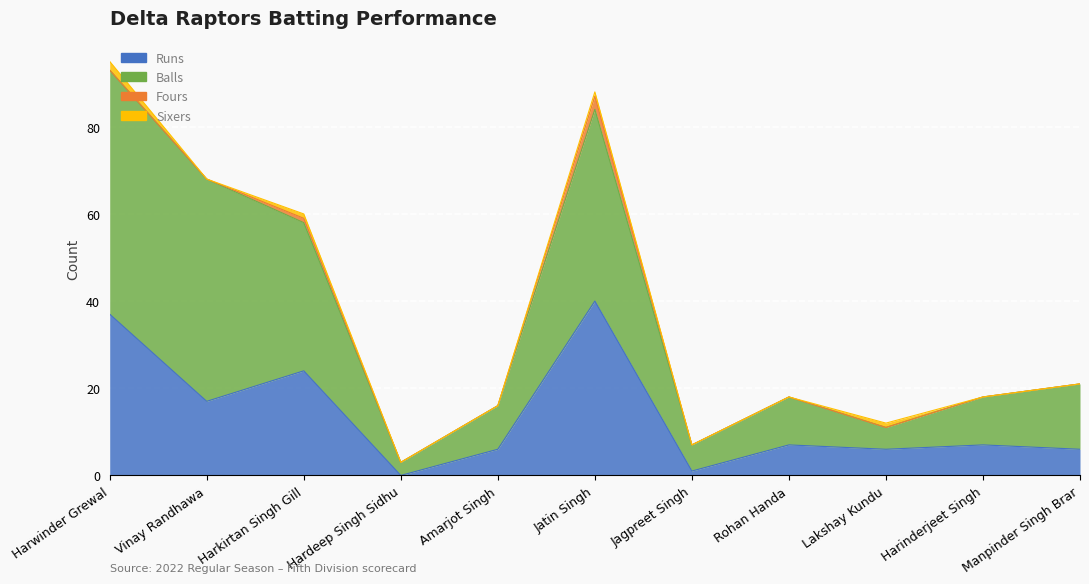

At which category is the sum across all series the highest?

Harwinder Grewal